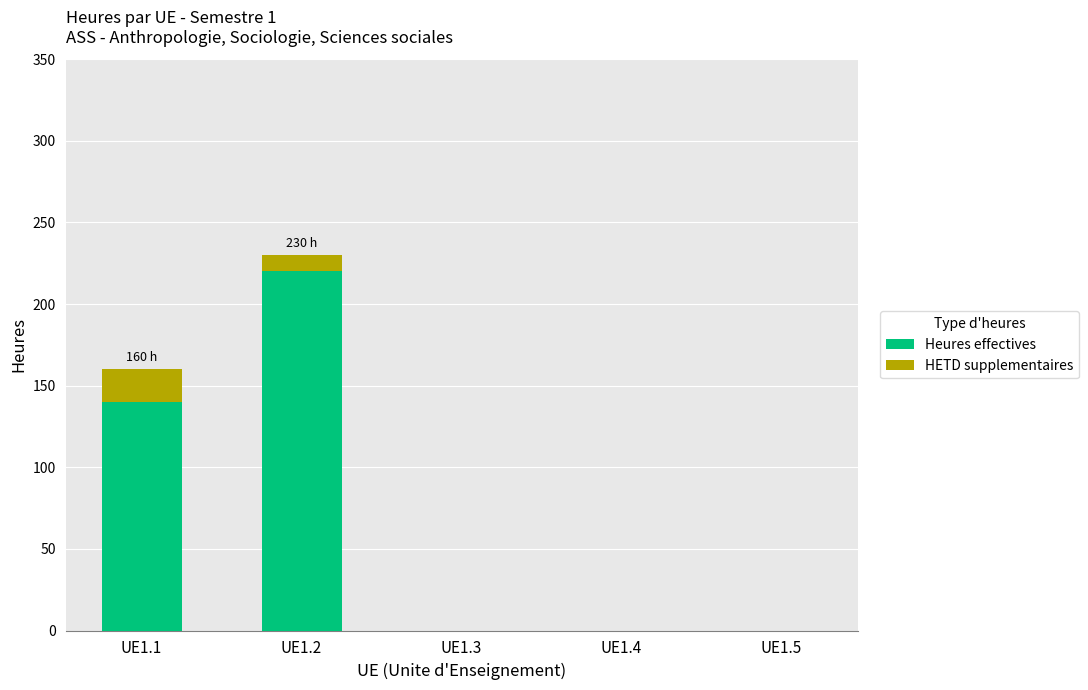

Which category has the highest value in the Heures effectives series?

UE1.2